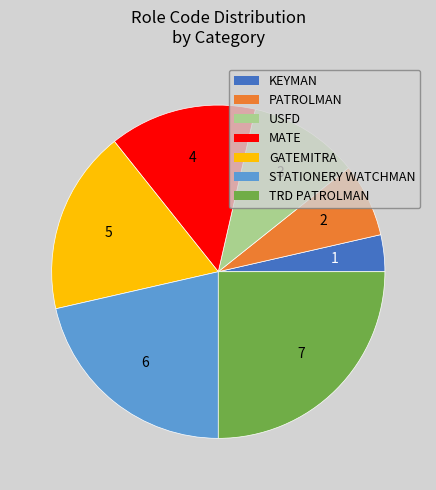

Does any single category account for the majority?

No